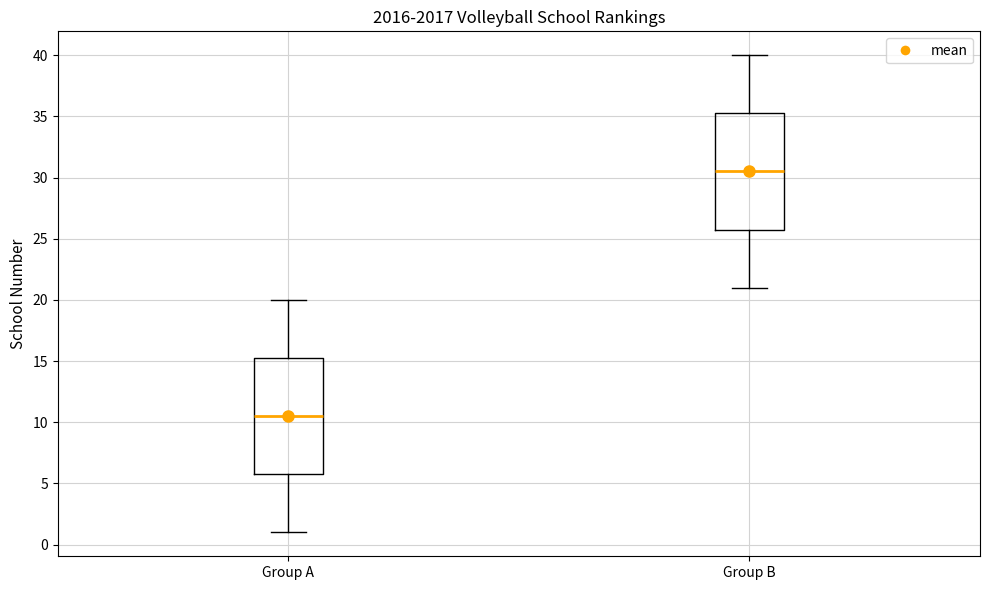

Where does the median line of the box for Group B sit on the y-axis? The values are not printed on the chart, so give them approximately, as read against the axis.

30.5